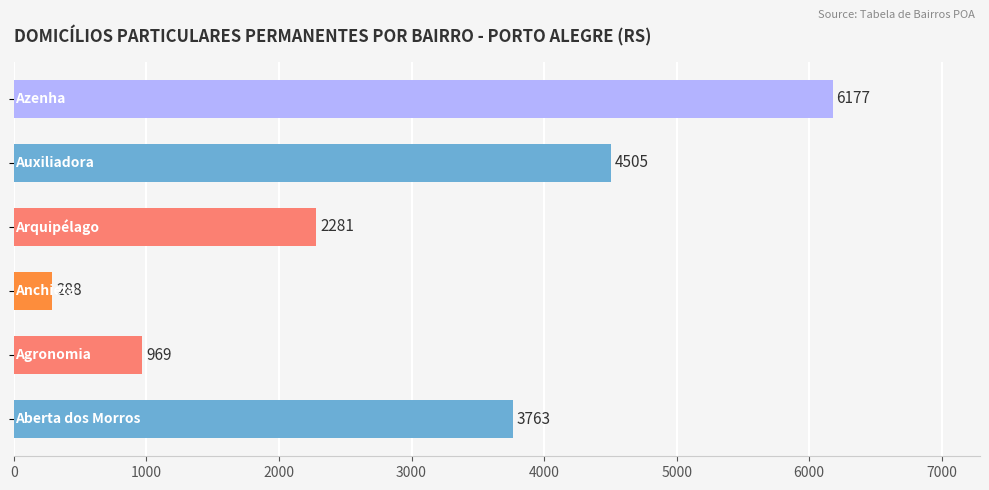

What is the minimum value shown in the chart?

288